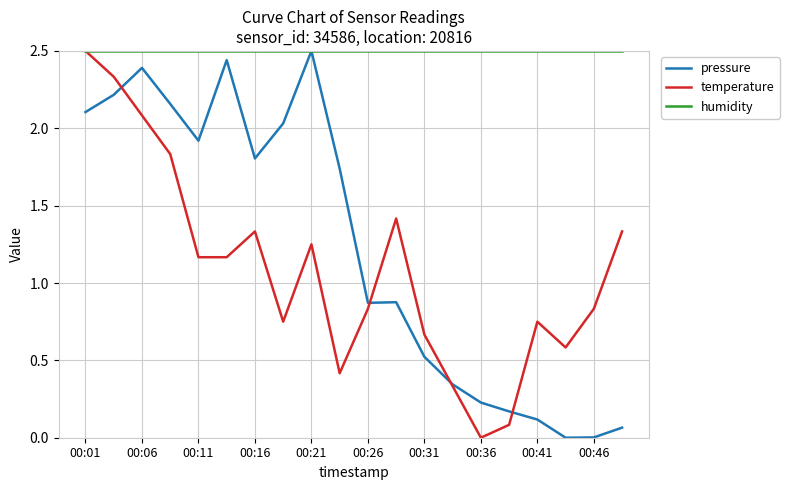

What is the greatest value displayed?

2.5